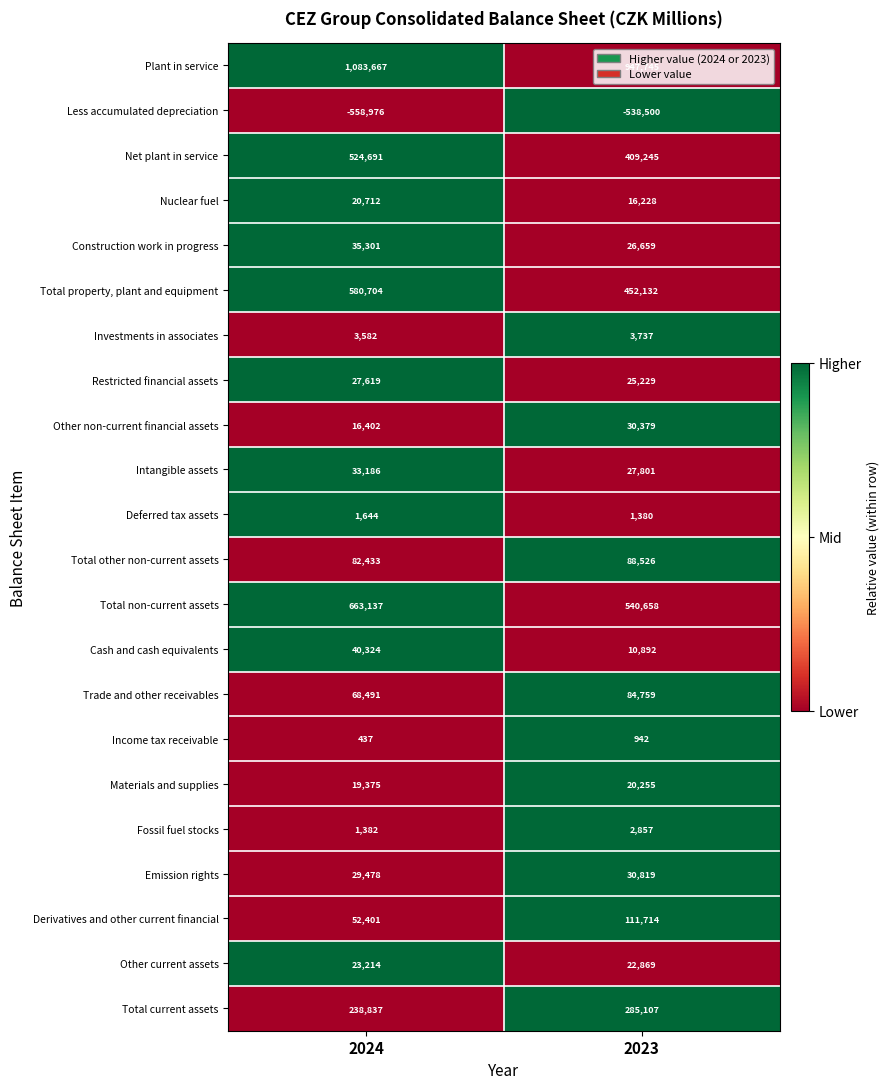

Which category has the lowest value across all series?

2024